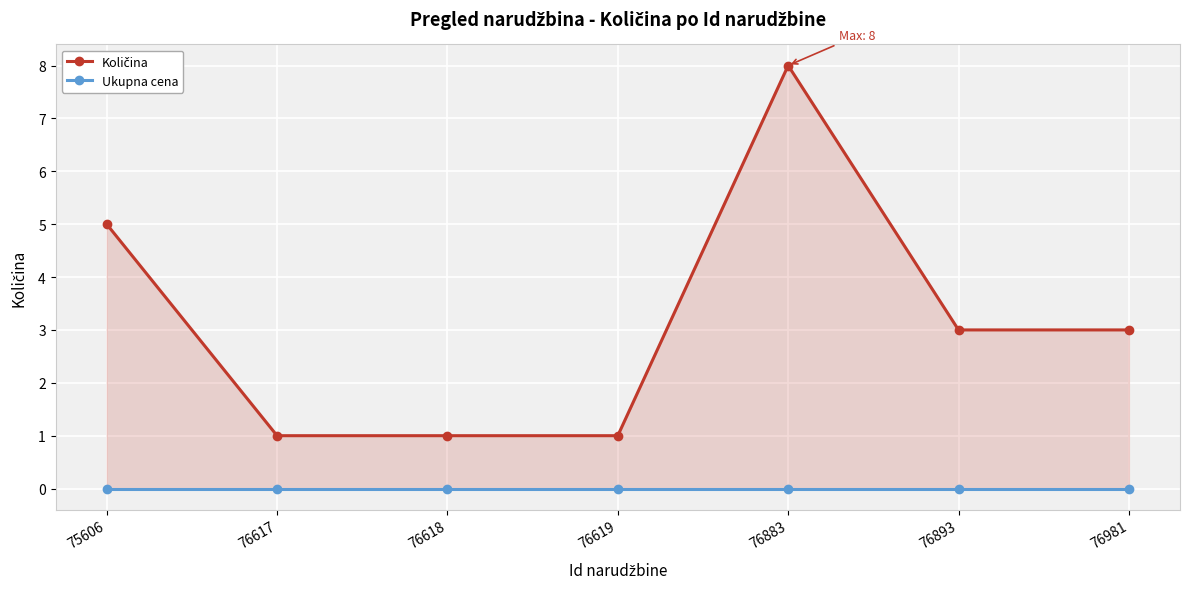

In Količina, how many points are higher than both neighbors (excluding endpoints)?

1